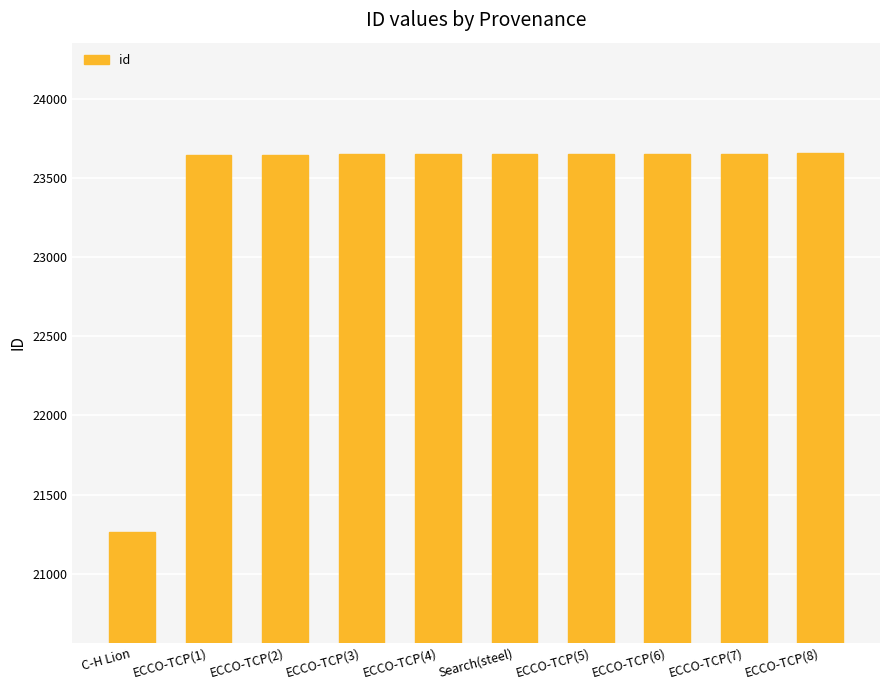

Approximately how many times larger is the value at ECCO-TCP(5) compared to ECCO-TCP(7)?

1.0